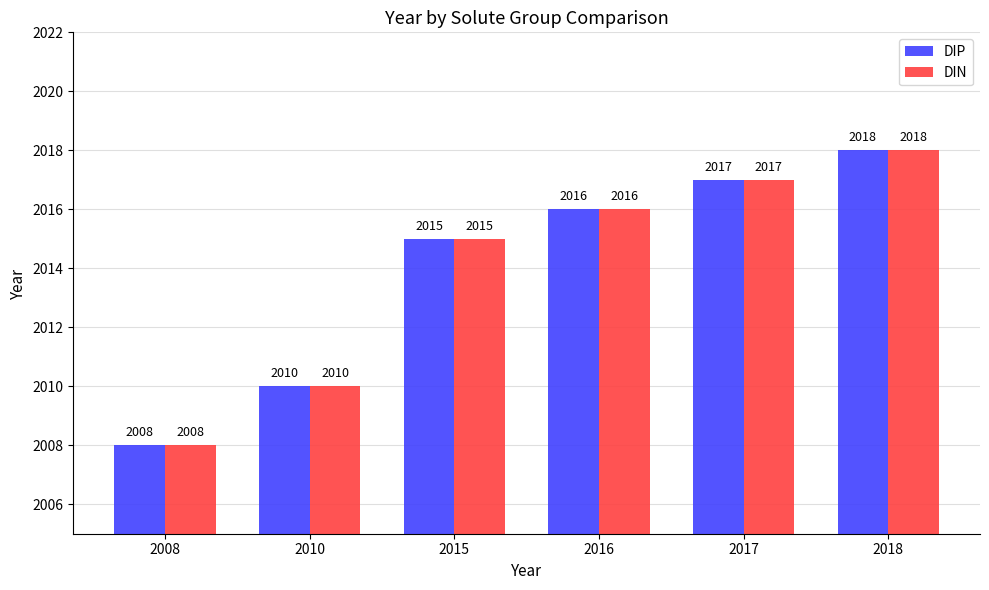

Count the DIP values in the range 2010 to 2017.

4